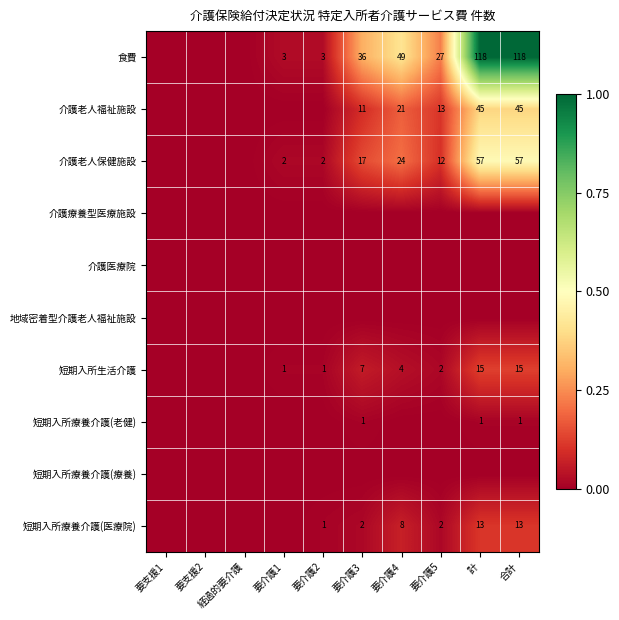

The 短期入所生活介護 series shows 15 at 合計. True or false?

True